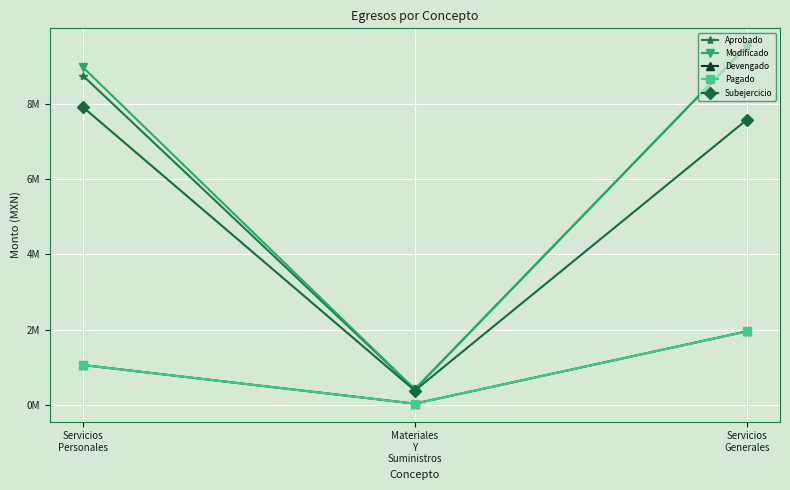

What are all the series names shown in the legend?

Aprobado, Modificado, Devengado, Pagado, Subejercicio